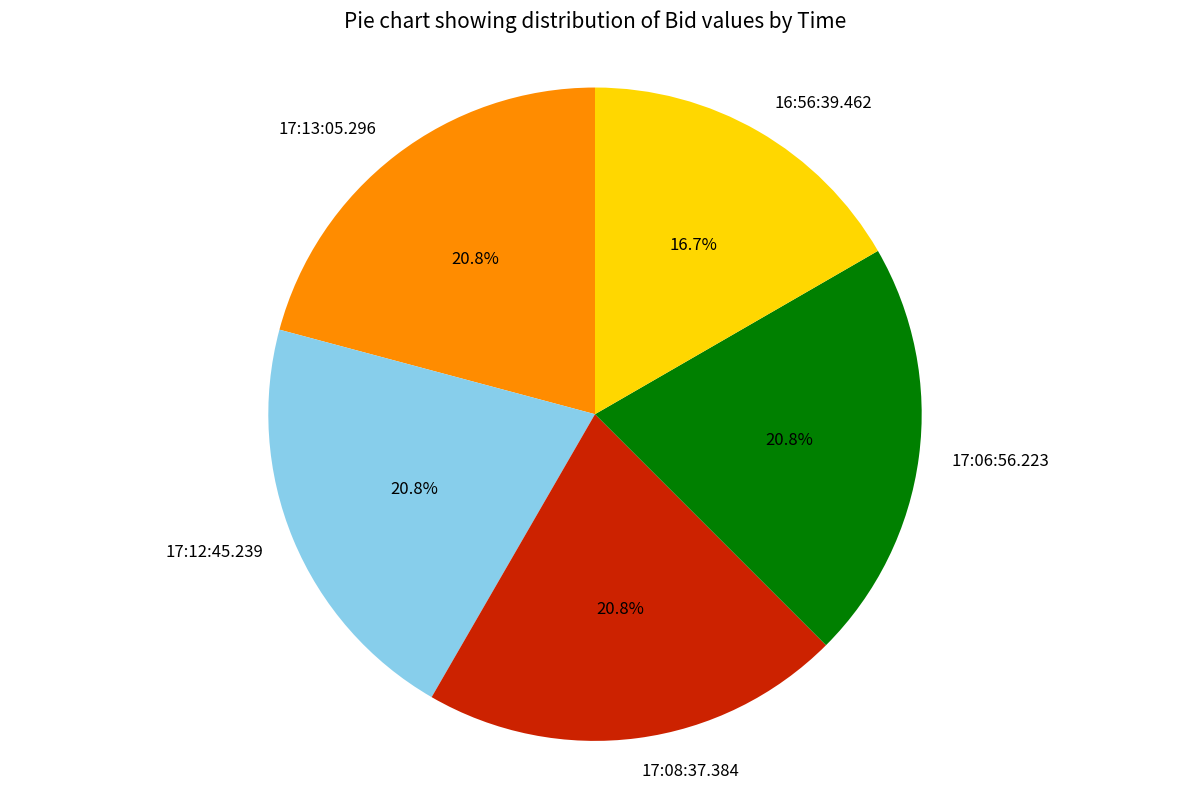

The 17:12:45.239 slice represents 21% of the pie. True or false?

True